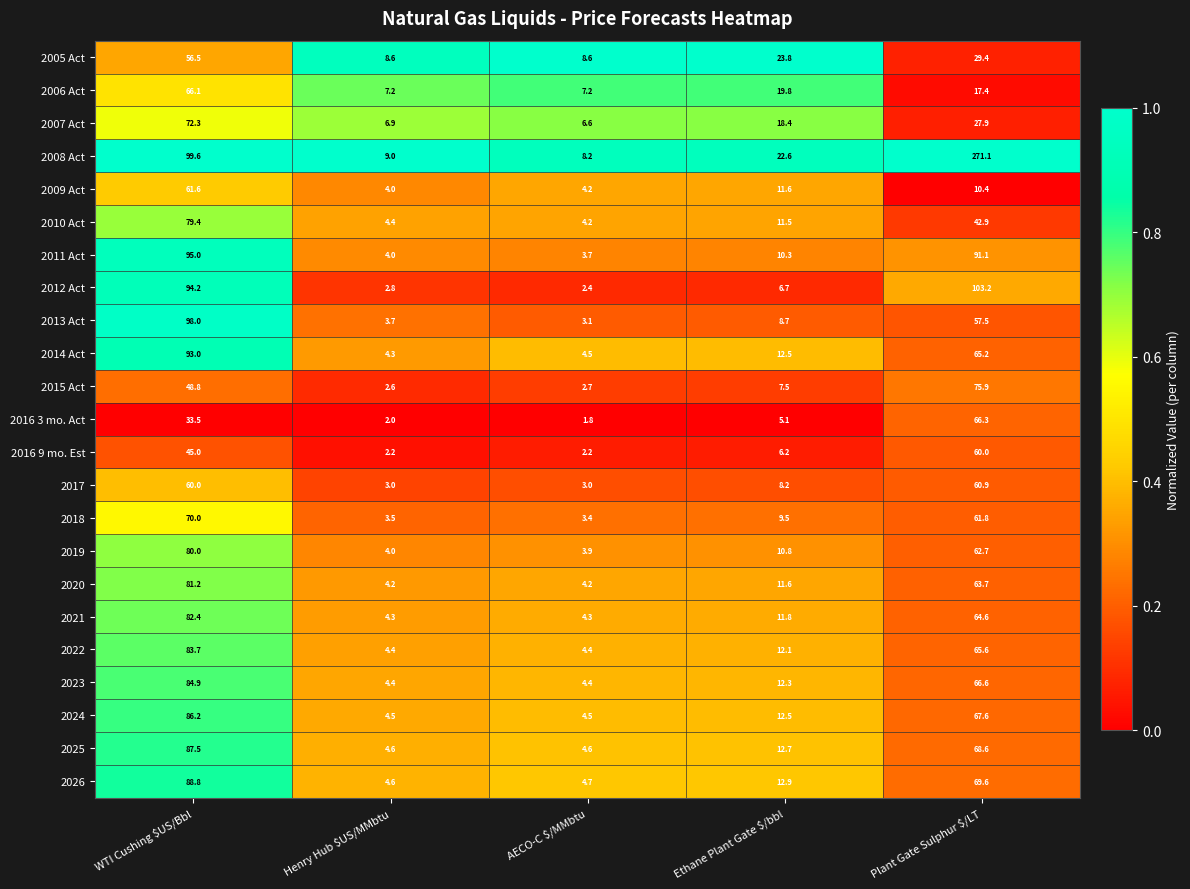

Is it true that 2012 Act equals 94.2 at WTI Cushing $US/Bbl?

True